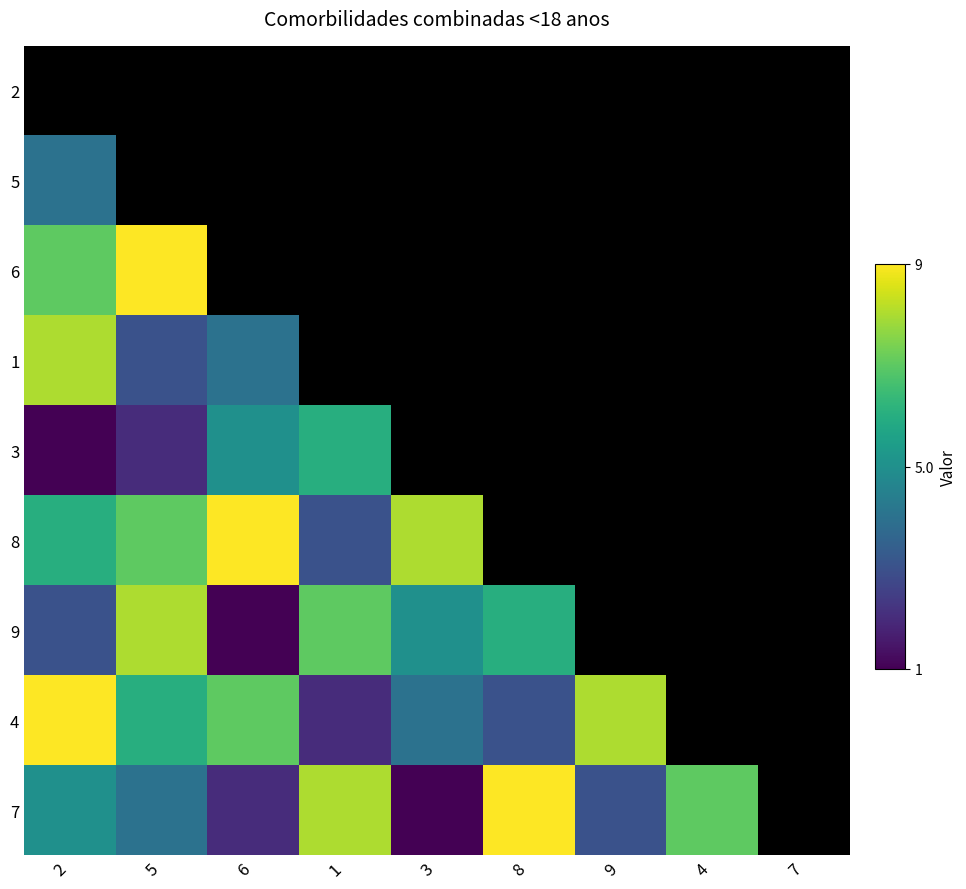

What is the maximum value for 7?

9.0